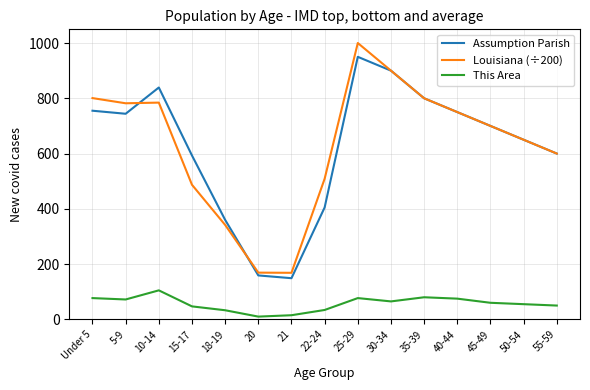

What is the total value across all series at 18-19?

734.7